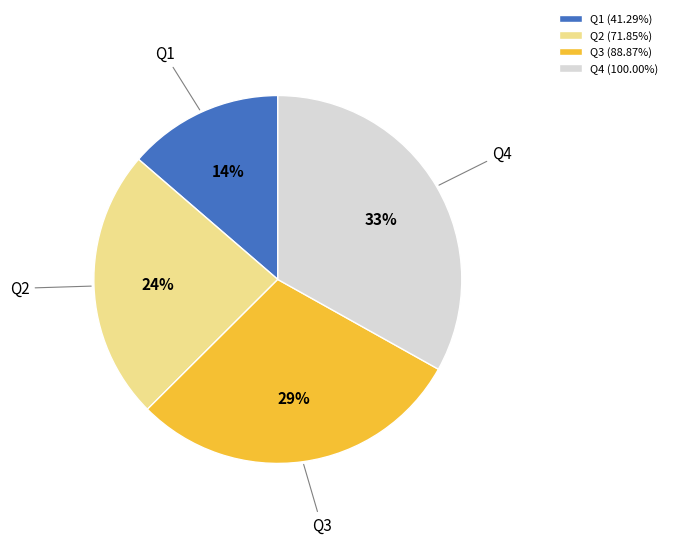

Is the sum of Q4 (100.00%) and Q1 (41.29%) greater than half?

No